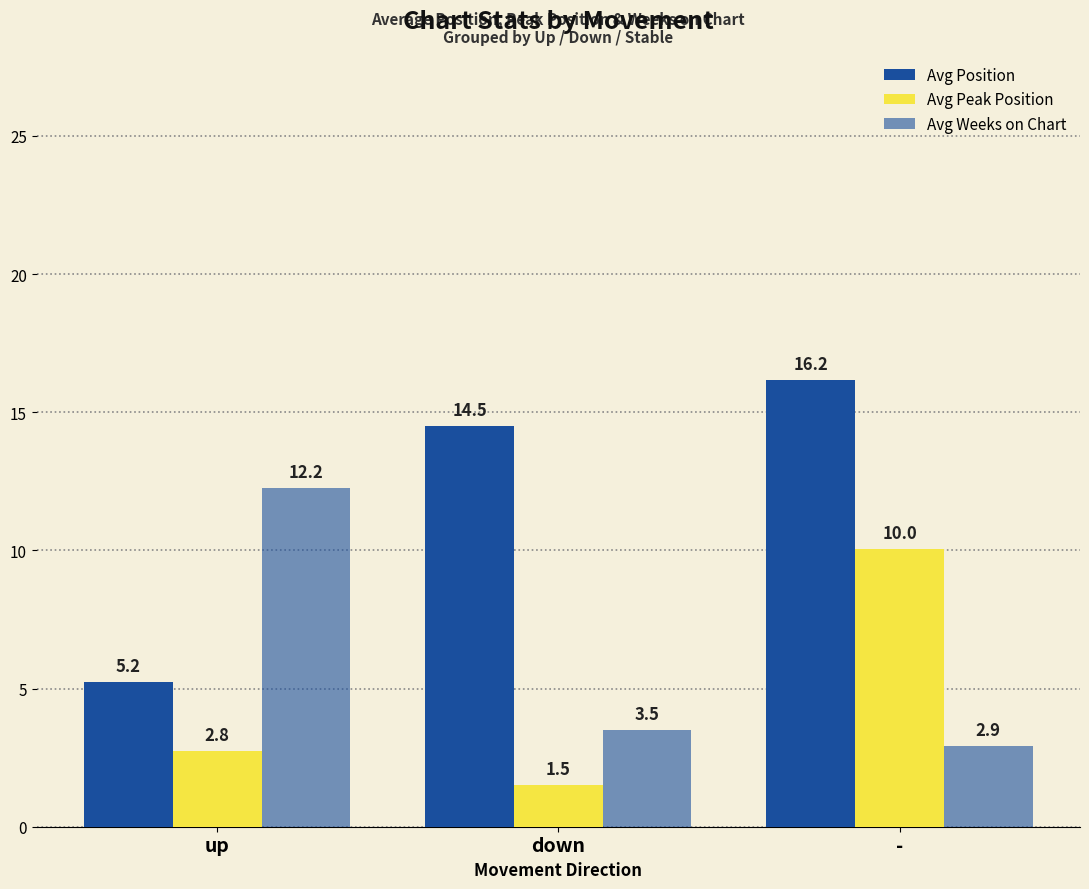

How many distinct data groups are displayed?

3